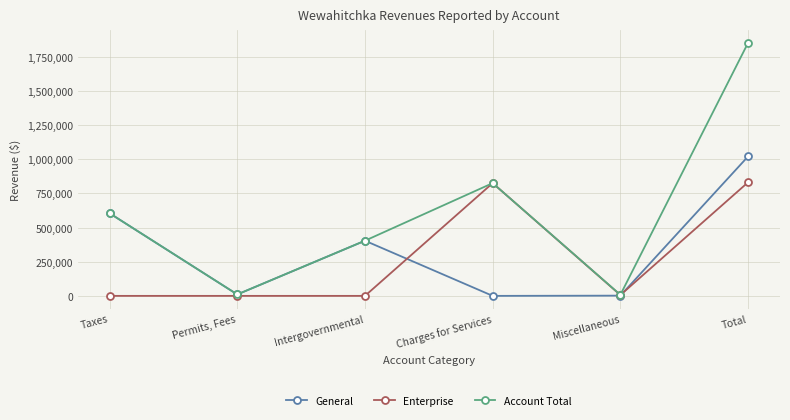

Where is the first local maximum for Account Total?

Charges for Services